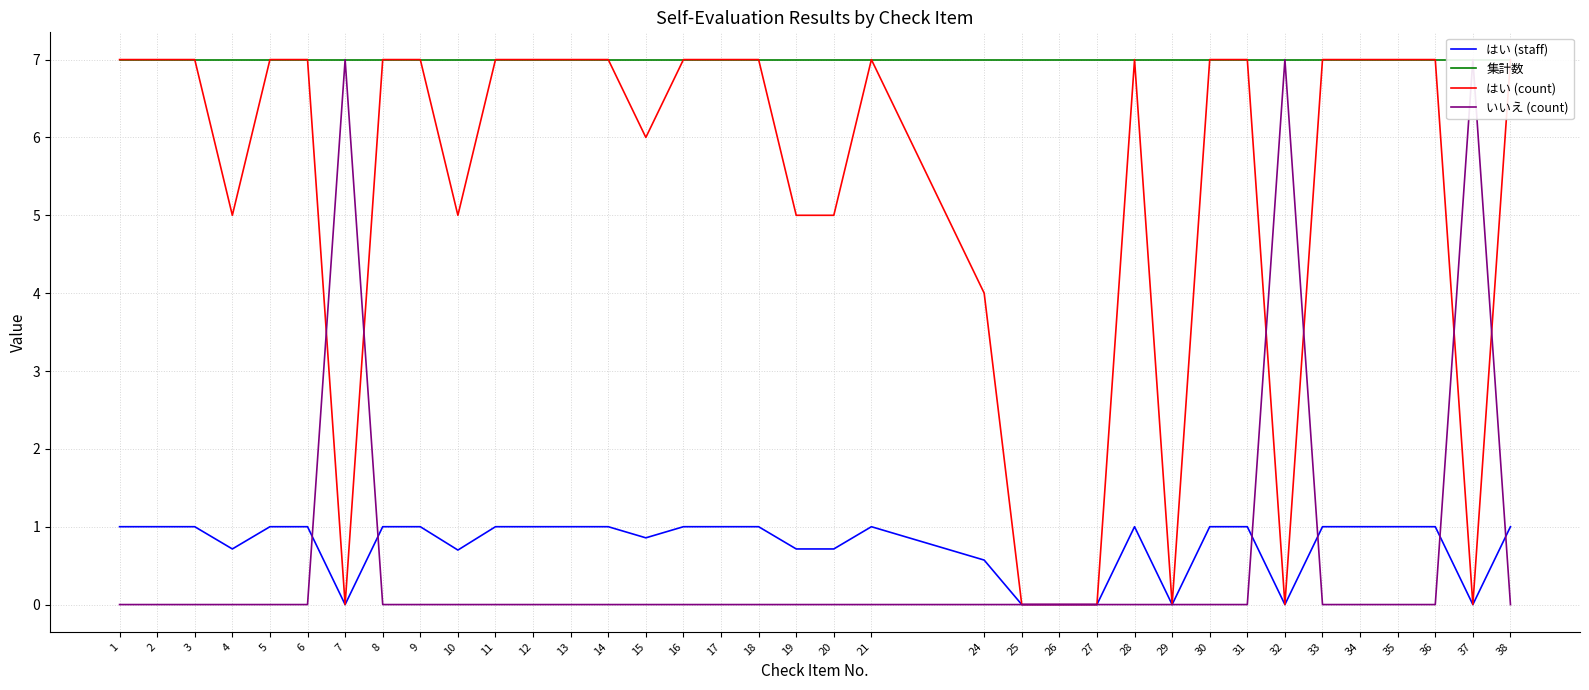

What is the difference between the maximum and second lowest values in the はい (count) series?

7.0